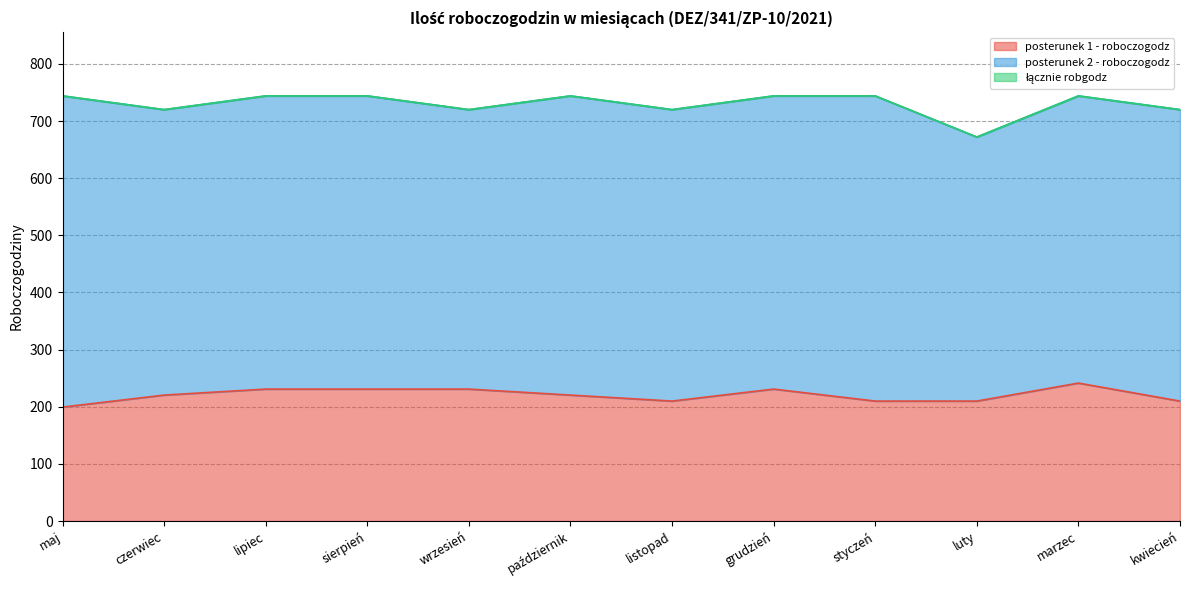

Which series has the largest range (max minus min)?

łącznie robgodz